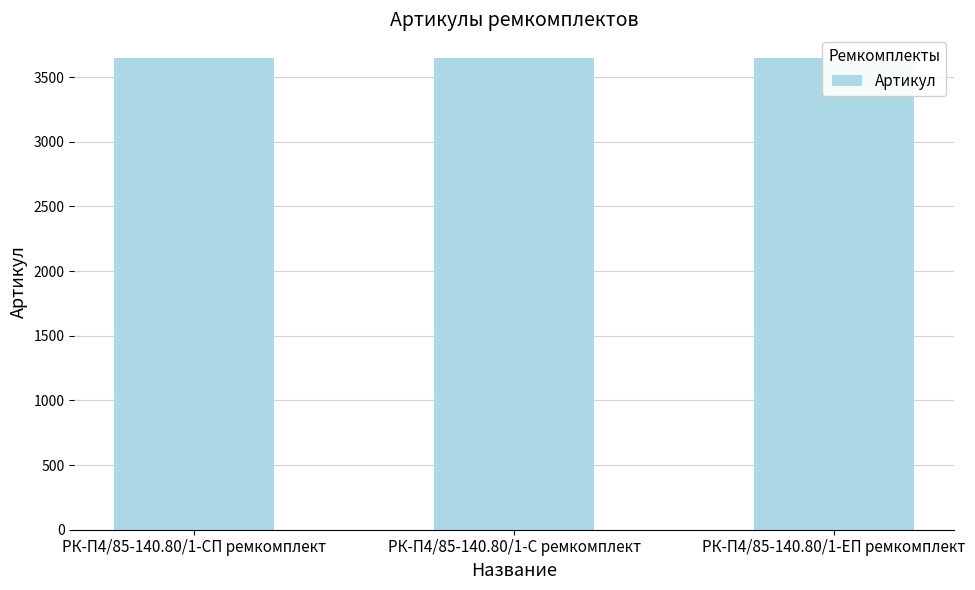

Which category has the highest value across all series?

РК-П4/85-140.80/1-С ремкомплект